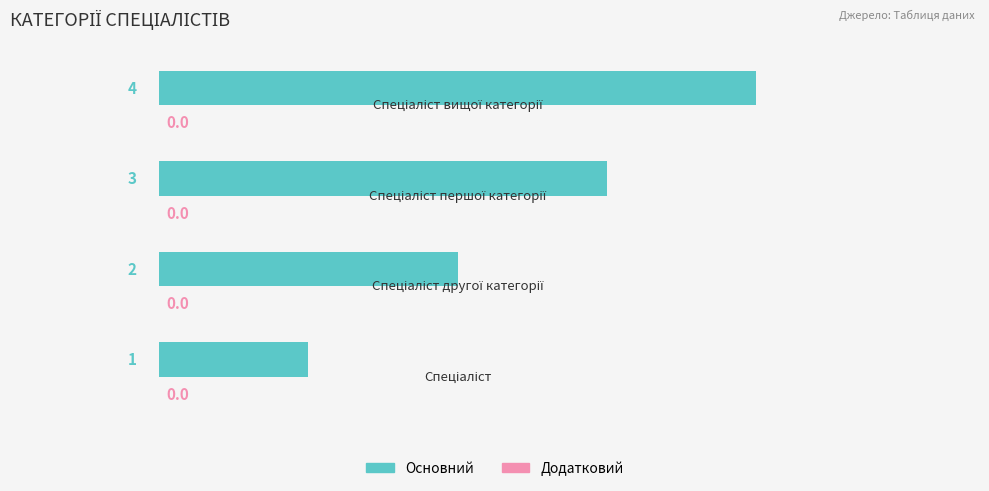

Count the values in the range 2 to 4.

3